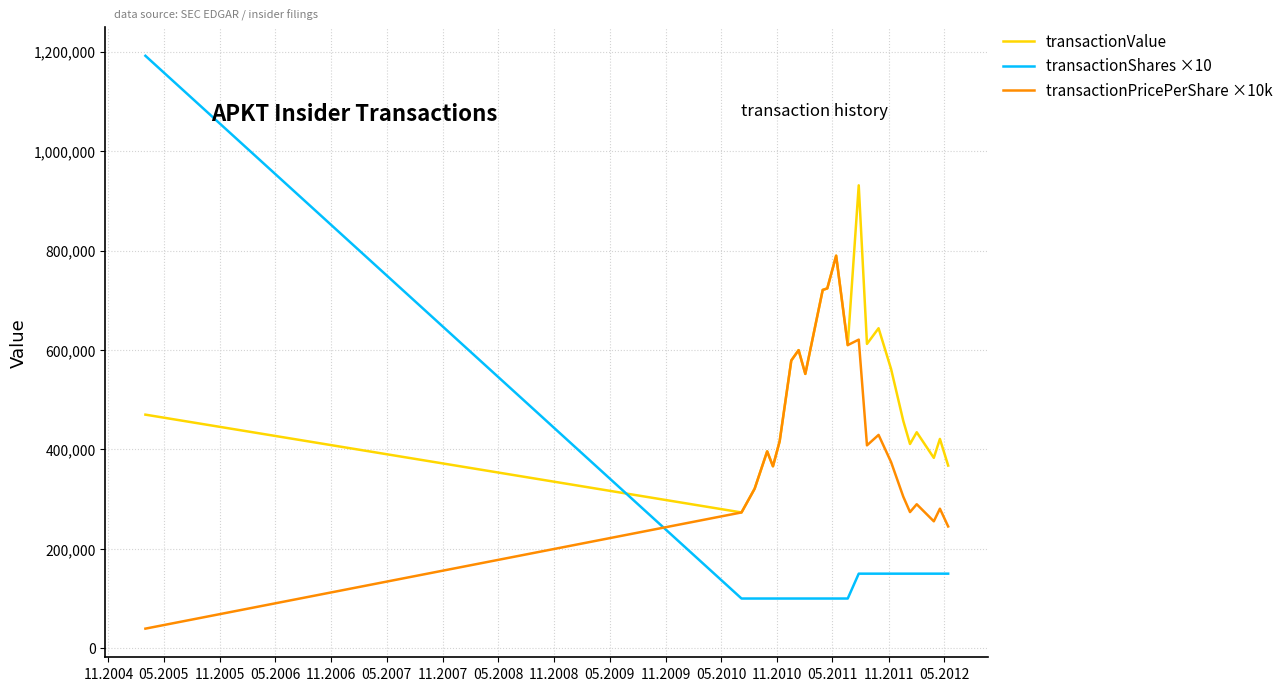

Does the chart display data point markers on the line(s)?

No